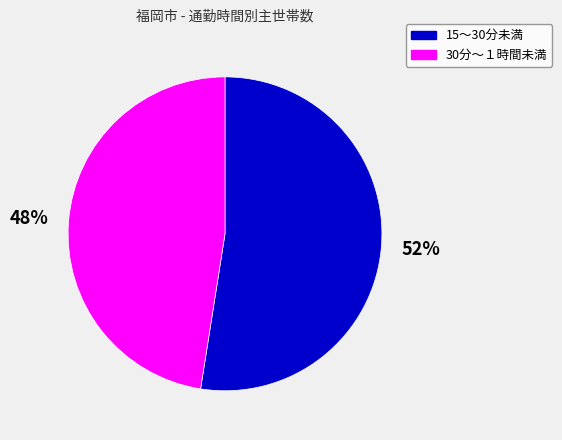

The 30分～１時間未満 slice represents 48% of the pie. True or false?

True